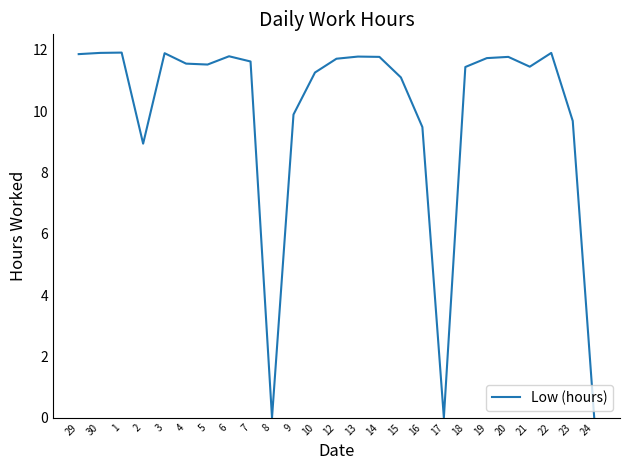

The chart shows a value of 6.5 at 14. True or false?

False